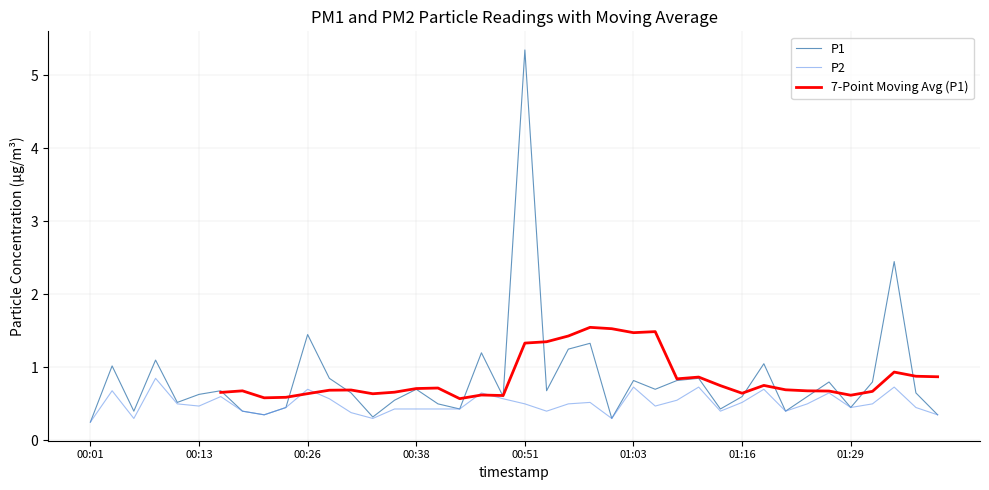

Is it true that P2 equals 0.2 at 00:13?

False